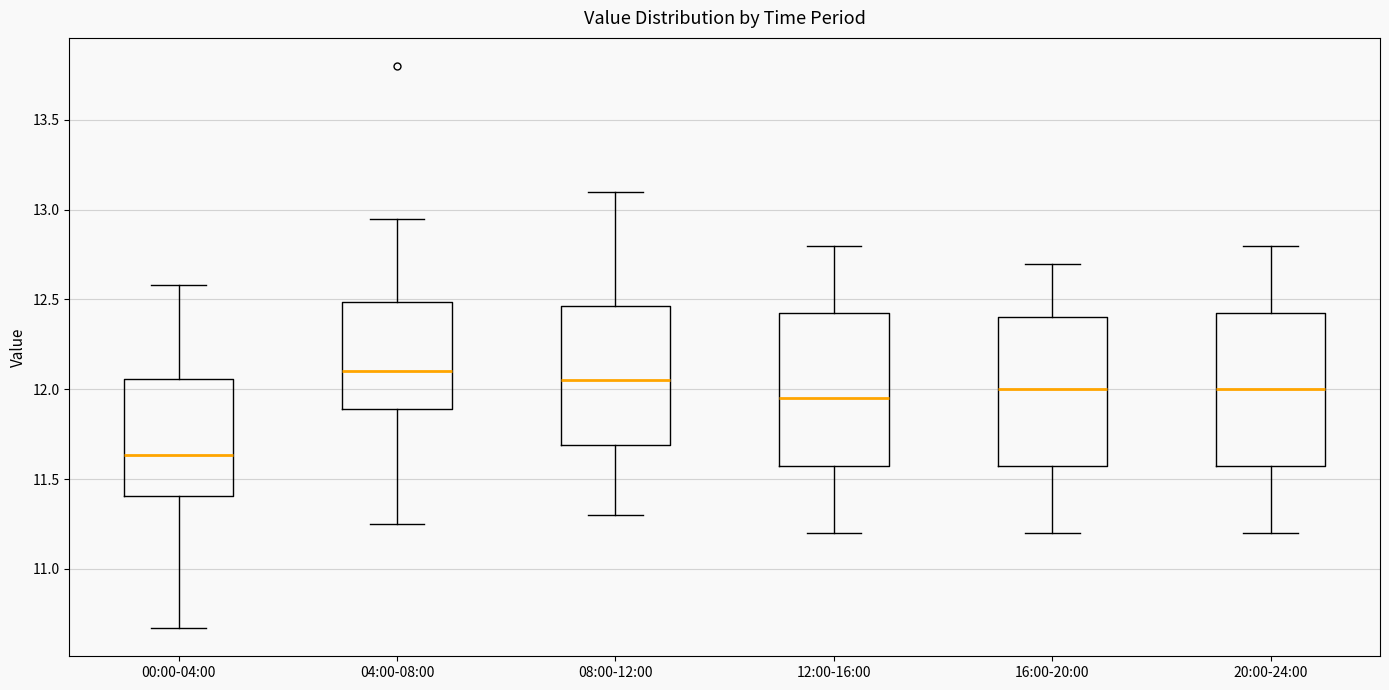

Reading left to right, read every box against the y-axis: the position of its median line, the range the box covers, and the ends of its whiskers. The values are not printed on the chart, so give them approximately, as read against the axis.

00:00-04:00: median 11.65, box 11.40 to 12.05, whiskers 10.65 to 12.60
04:00-08:00: median 12.10, box 11.90 to 12.50, whiskers 11.25 to 12.95
08:00-12:00: median 12.05, box 11.70 to 12.45, whiskers 11.30 to 13.10
12:00-16:00: median 11.95, box 11.60 to 12.45, whiskers 11.20 to 12.80
16:00-20:00: median 12.00, box 11.60 to 12.40, whiskers 11.20 to 12.70
20:00-24:00: median 12.00, box 11.60 to 12.45, whiskers 11.20 to 12.80